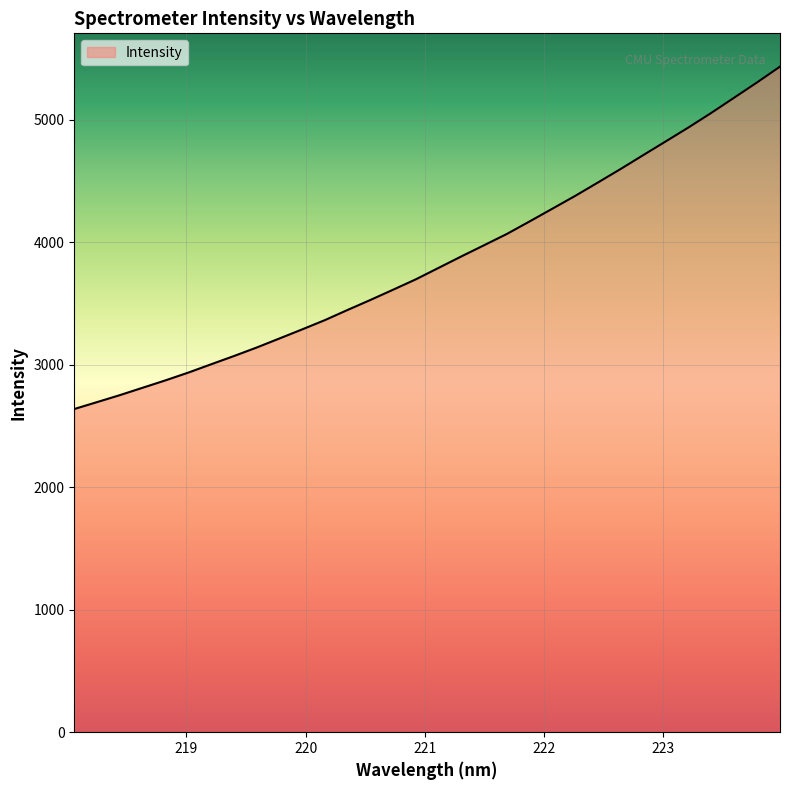

What is the difference between the maximum and minimum values?

2795.6